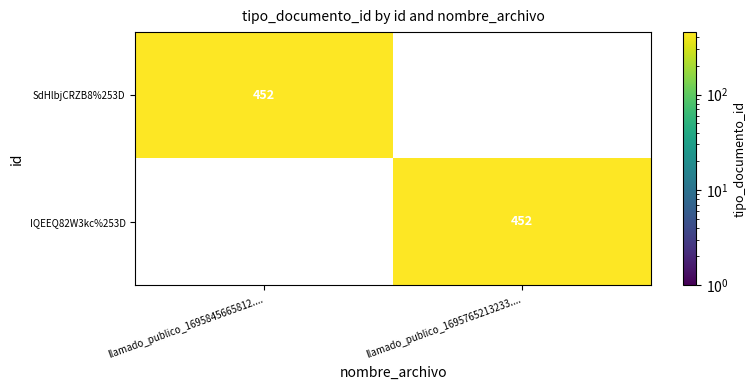

The value of IQEEQ82W3kc%253D at llamado_publico_1695765213233.... is 687. True or false?

False